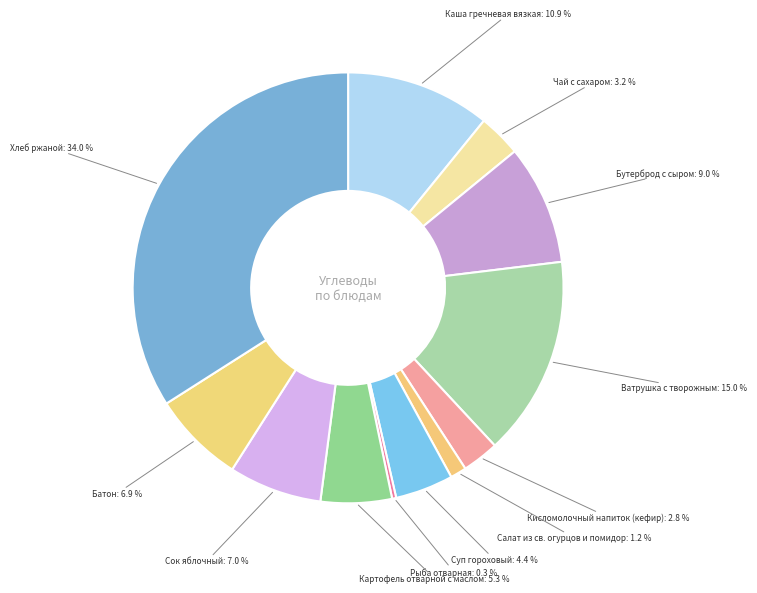

To the nearest percent, what portion does Сок яблочный represent?

7%